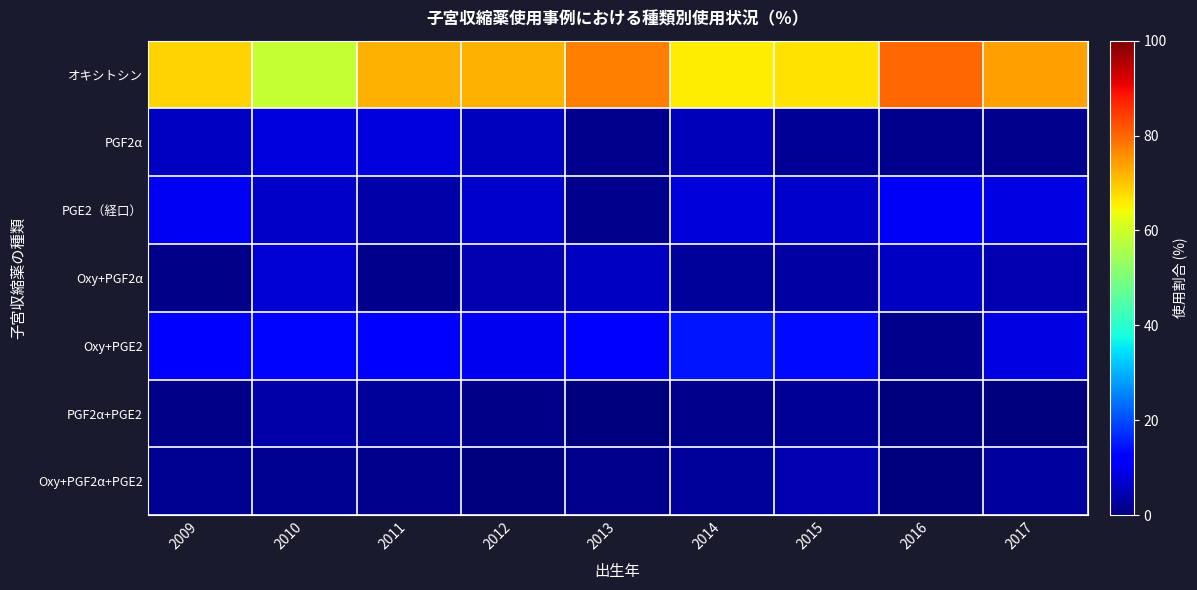

Reading left to right, what are all the values shown in this chart?

オキシトシン: 2009=68.4	2010=58.9	2011=72.0	2012=72.2	2013=77.6	2014=65.8	2015=67.0	2016=80.0	2017=73.9
PGF2α: 2009=6.1	2010=8.4	2011=8.5	2012=5.6	2013=1.5	2014=5.3	2015=2.3	2016=1.5	2017=1.4
PGE2（経口）: 2009=10.5	2010=6.5	2011=3.7	2012=6.7	2013=1.5	2014=7.9	2015=6.8	2016=10.8	2017=8.7
Oxy+PGF2α: 2009=0.9	2010=7.5	2011=1.2	2012=4.4	2013=6.0	2014=2.6	2015=3.4	2016=6.2	2017=4.3
Oxy+PGE2: 2009=11.4	2010=13.1	2011=11.0	2012=10.0	2013=11.9	2014=14.5	2015=13.6	2016=1.5	2017=8.7
PGF2α+PGE2: 2009=0.9	2010=3.7	2011=2.4	2012=1.1	2013=0.0	2014=1.3	2015=2.3	2016=0.0	2017=0.0
Oxy+PGF2α+PGE2: 2009=1.8	2010=1.9	2011=1.2	2012=0.0	2013=1.5	2014=2.6	2015=4.5	2016=0.0	2017=2.9